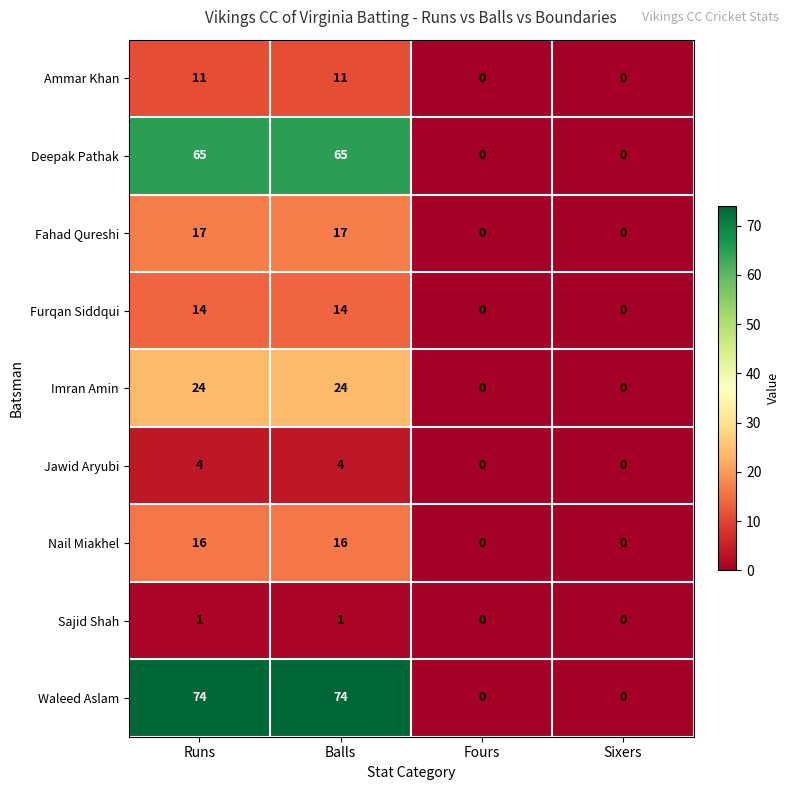

How many distinct data groups are displayed?

9